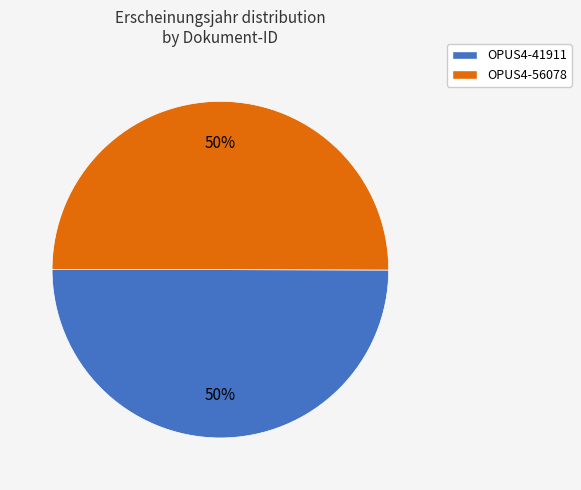

Do OPUS4-56078 and OPUS4-41911 together represent more than half of the pie?

Yes